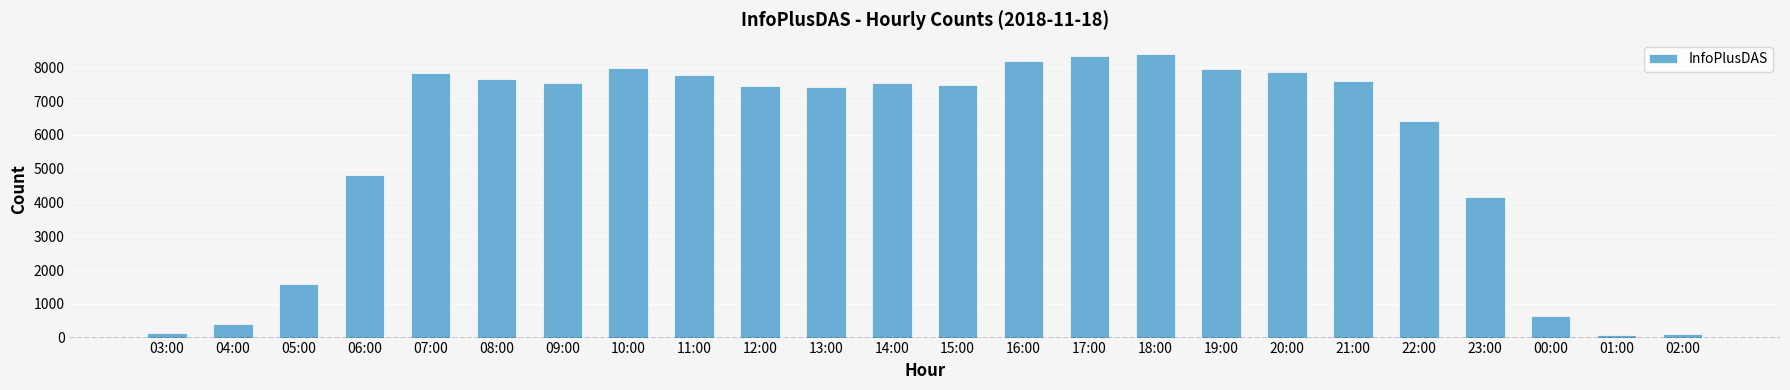

What is the approximate value at 05:00?

1581